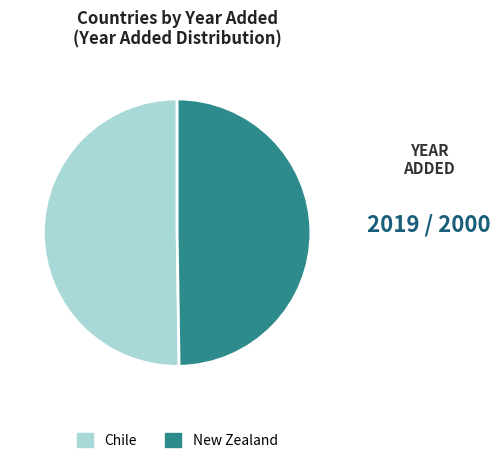

Is it true that New Zealand is 42% of the pie?

False